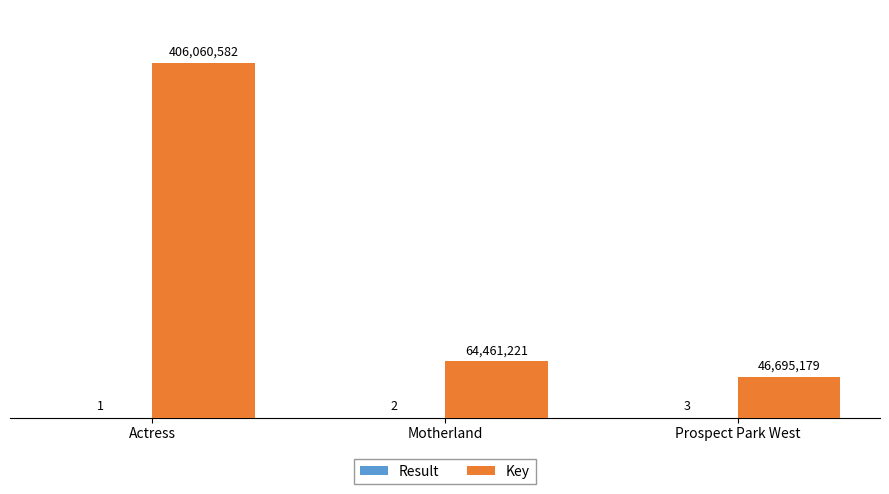

Are the bars grouped side by side (vs. stacked)?

Yes